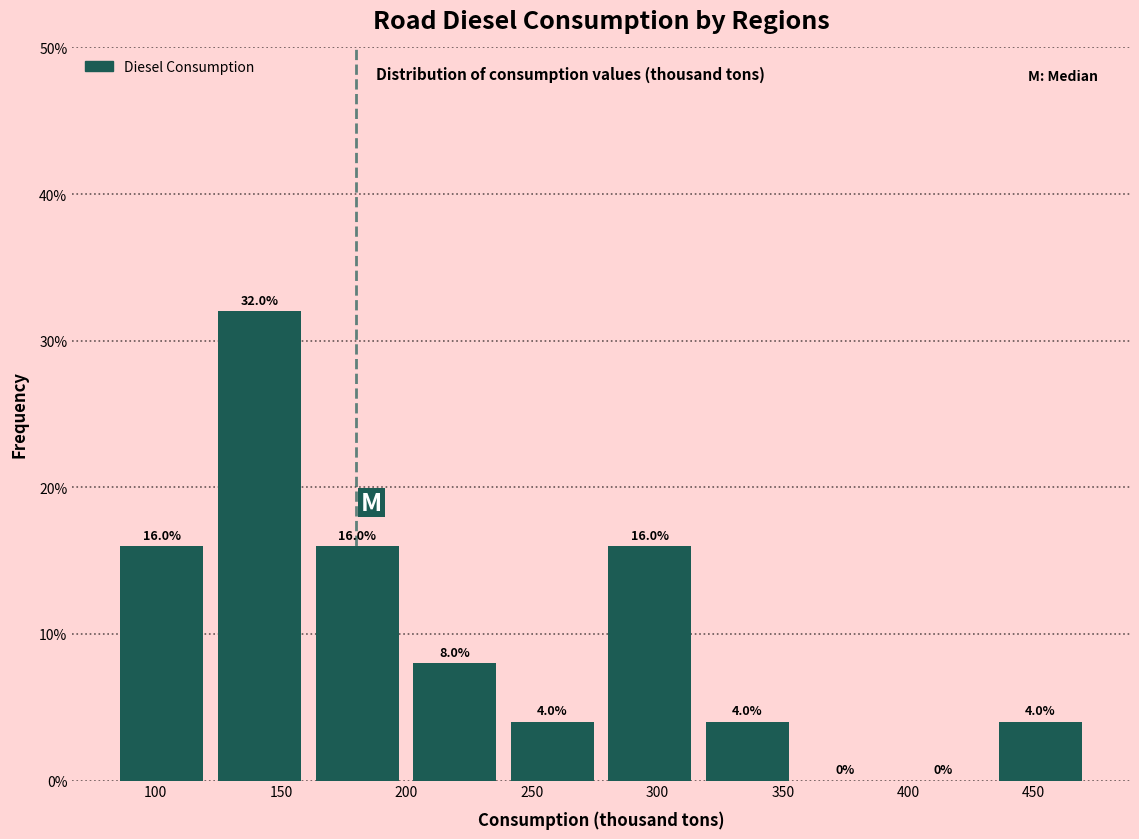

Reading left to right, list every bar in this chart as the range it spans on the x-axis followed by its height. The bar edges are not printed on the chart, so give them approximately, as read against the axis.

85 to 120: 16.0
120 to 160: 32.0
160 to 200: 16.0
200 to 240: 8.0
240 to 280: 4.0
280 to 315: 16.0
315 to 355: 4.0
355 to 395: 0.0
395 to 435: 0.0
435 to 470: 4.0